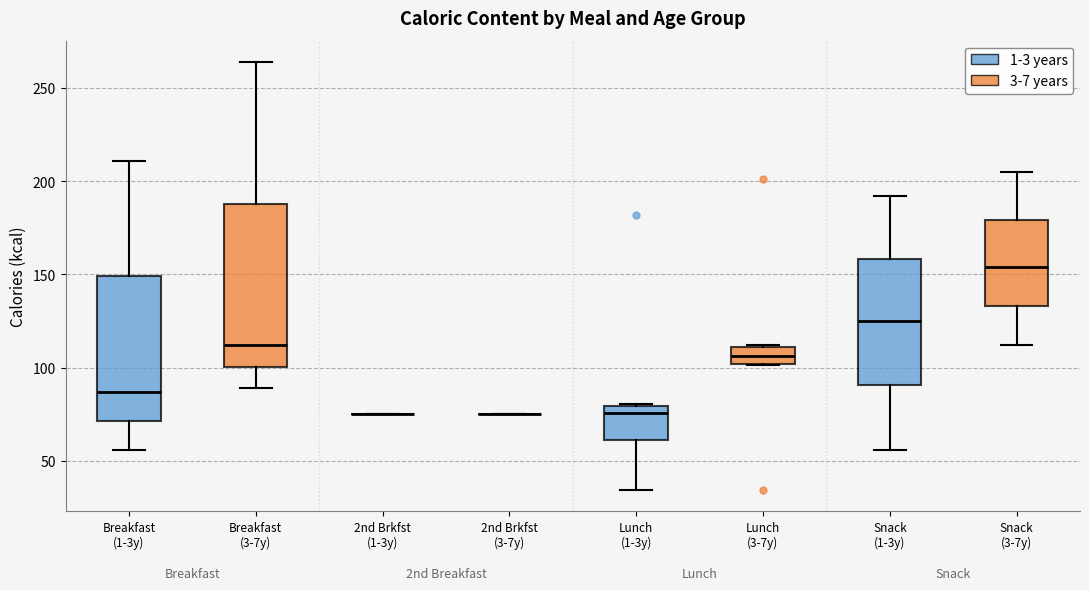

Reading left to right, read every box against the y-axis: the position of its median line, the range the box covers, and the ends of its whiskers. The values are not printed on the chart, so give them approximately, as read against the axis.

Breakfast (1-3y): median 85, box 70 to 150, whiskers 55 to 210
Breakfast (3-7y): median 110, box 100 to 190, whiskers 90 to 265
2nd Brkfst (1-3y): box collapsed to a line at 75, whiskers 75 to 75
2nd Brkfst (3-7y): box collapsed to a line at 75, whiskers 75 to 75
Lunch (1-3y): median 75, box 60 to 80, whiskers 35 to 80
Lunch (3-7y): median 105, box 100 to 110, whiskers 100 to 110
Snack (1-3y): median 125, box 90 to 160, whiskers 55 to 190
Snack (3-7y): median 155, box 135 to 180, whiskers 110 to 205